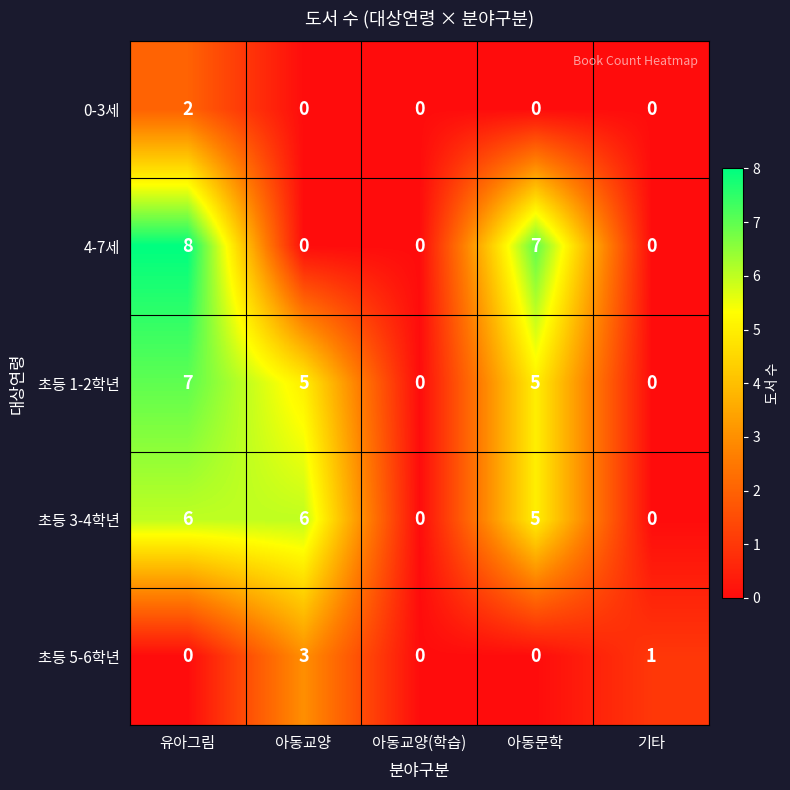

Count the number of data series in this chart.

5